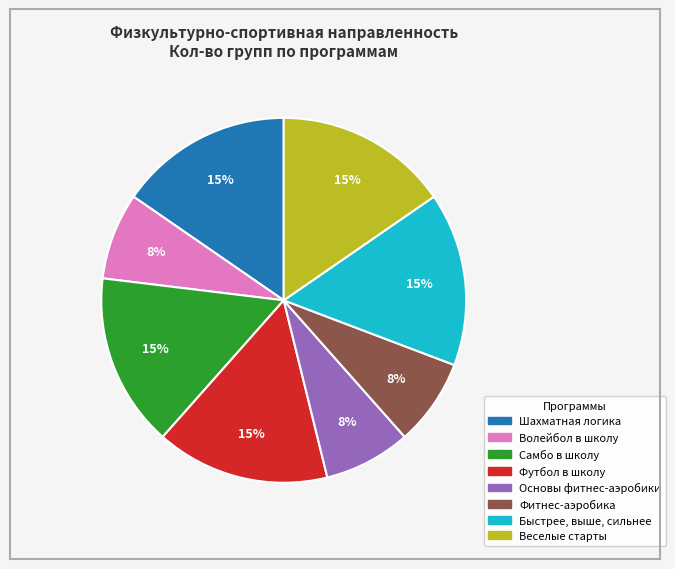

Does Фитнес-аэробика represent more than half of the total?

No